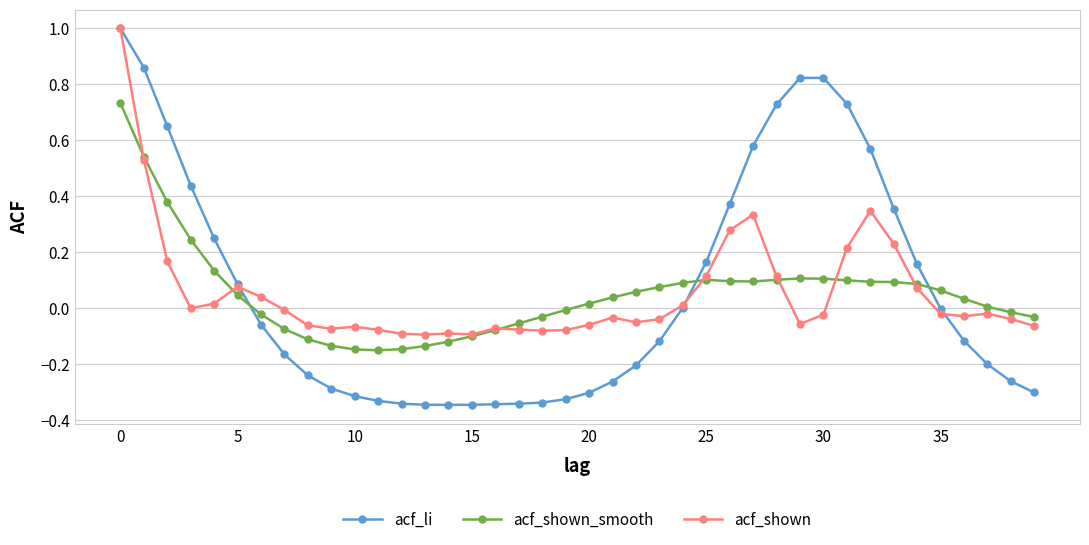

How many lines are shown in the chart?

3